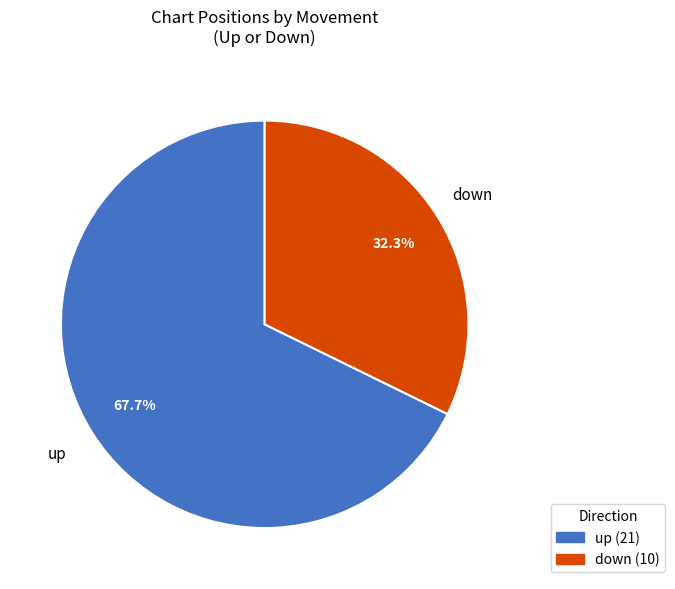

Is there any slice that represents more than half of the pie?

Yes